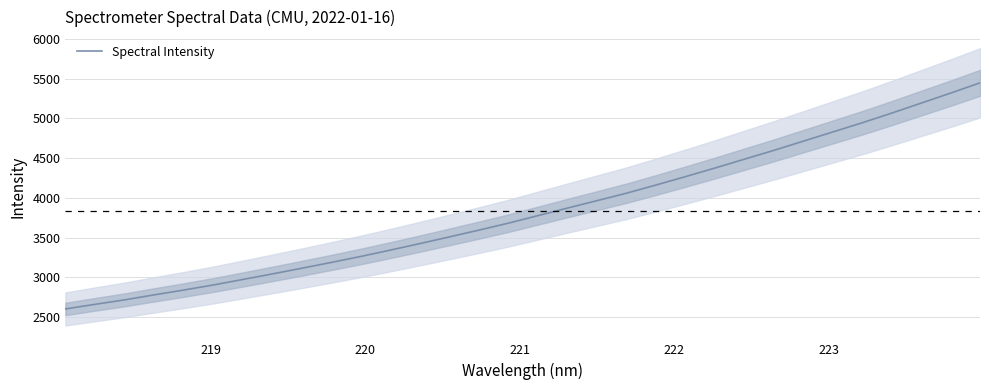

What is the difference between the maximum and minimum values?

2845.3